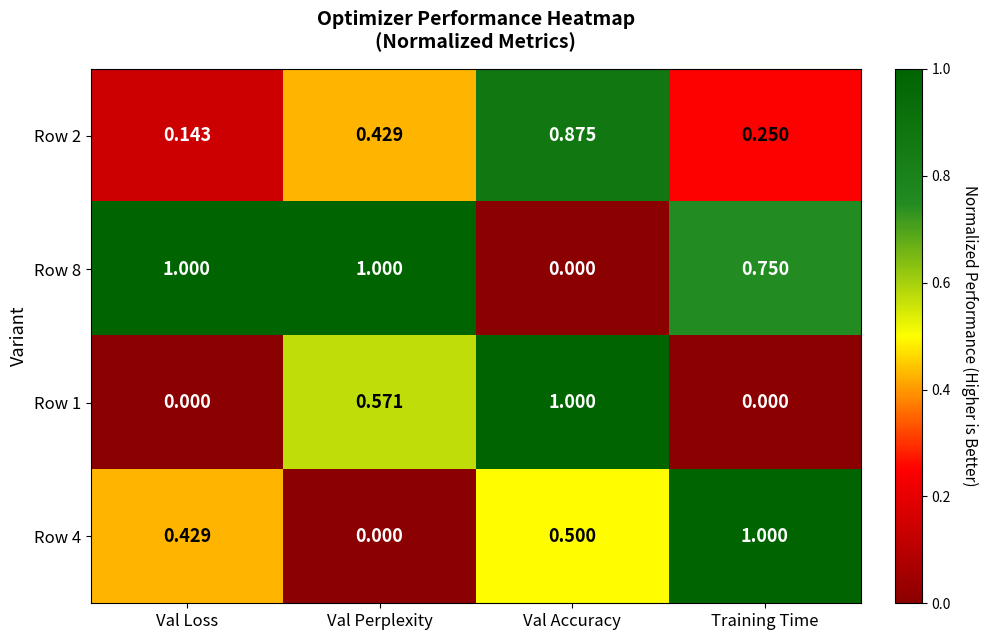

At which category is the sum across all series the highest?

Val Accuracy